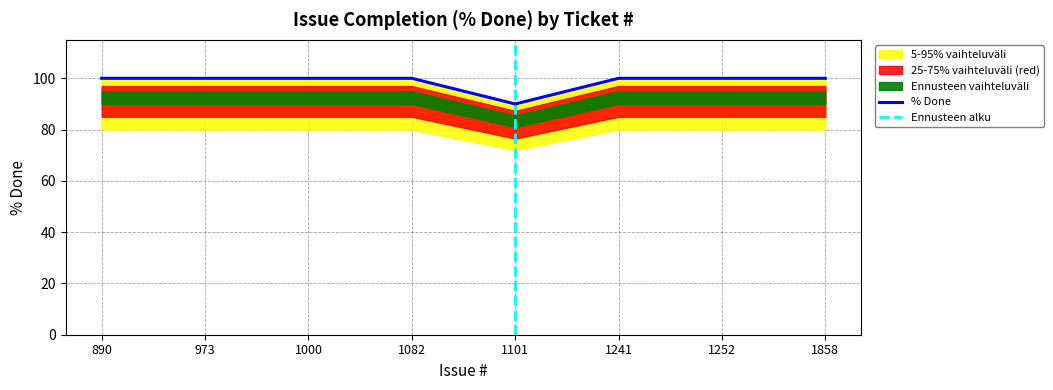

What is the sum of the values at 890 and 973?

200